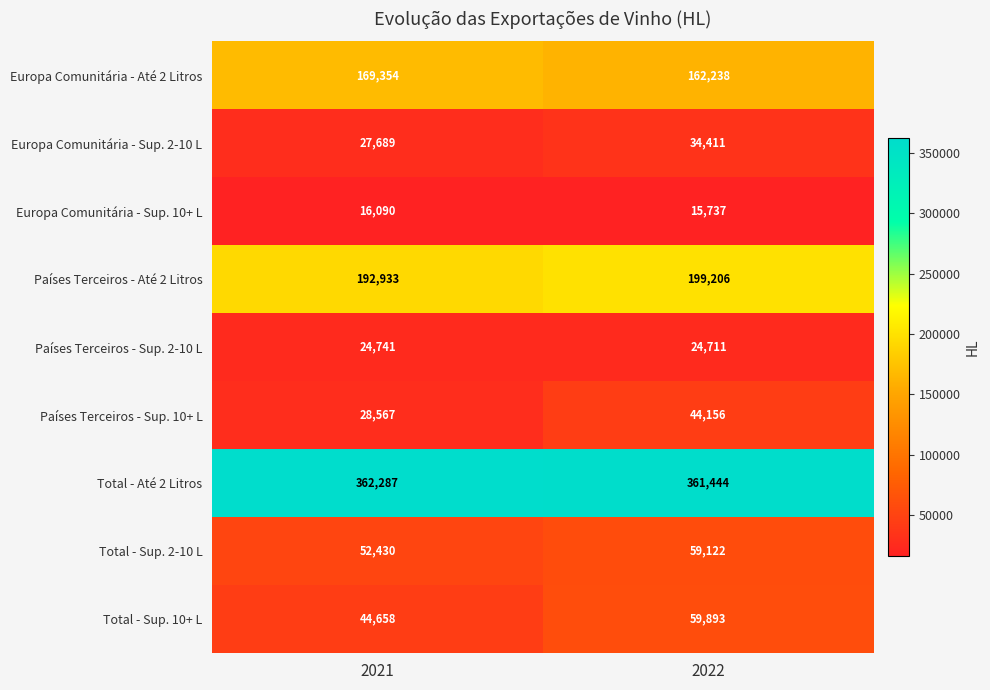

Which series has the largest total across all categories?

Total - Até 2 Litros